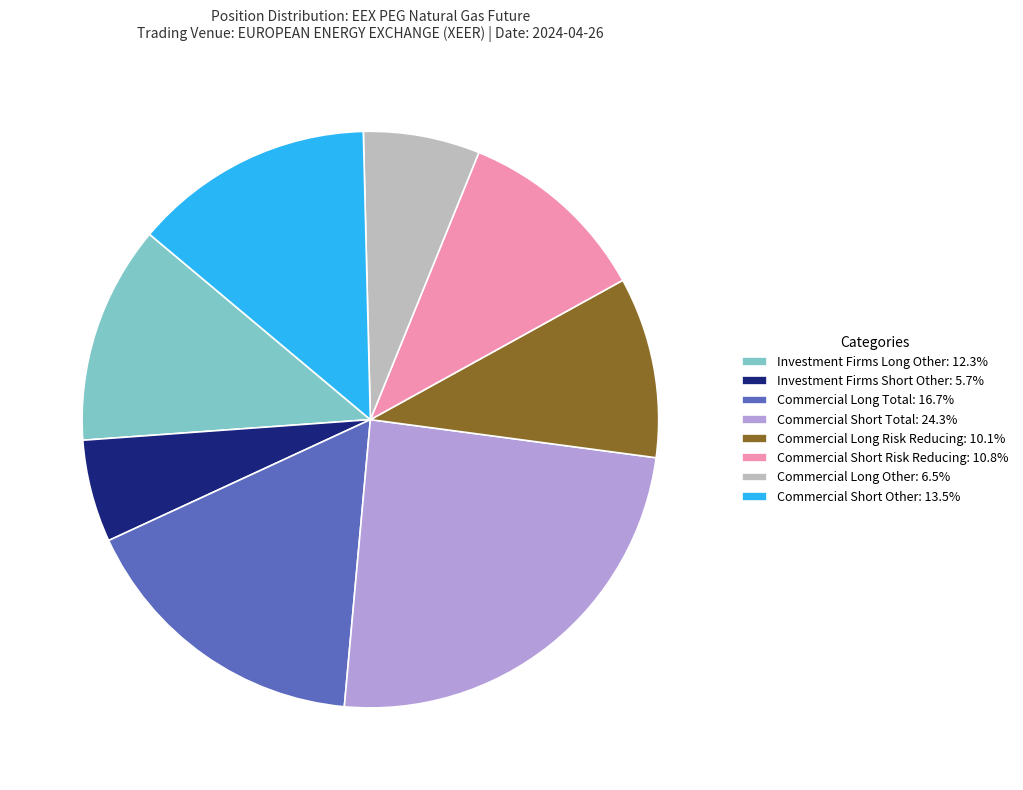

Does any single category account for the majority?

No